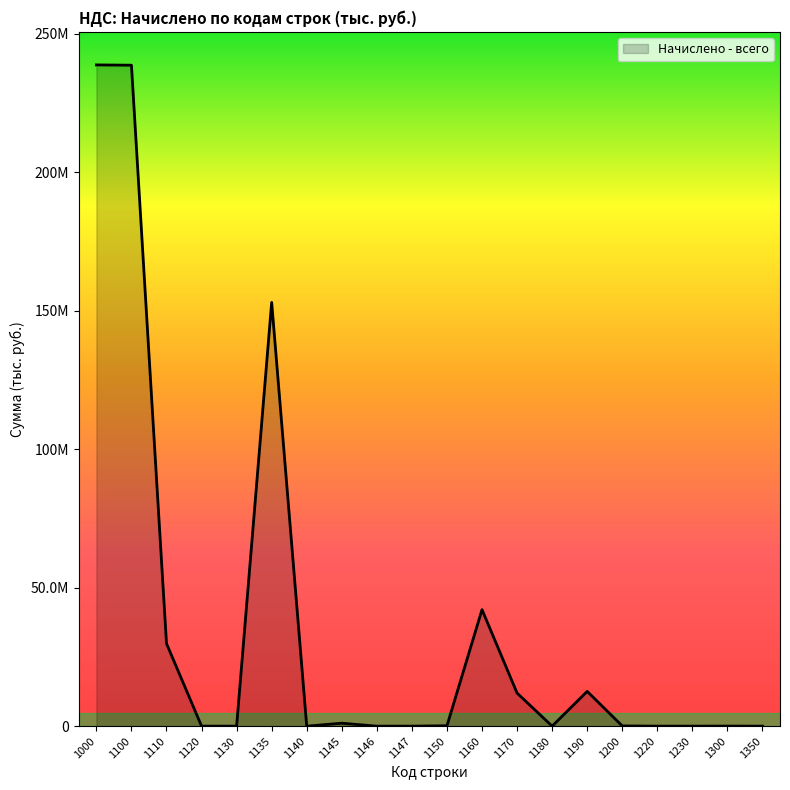

How many points are lower than both their immediate neighbors (excluding endpoints)?

4